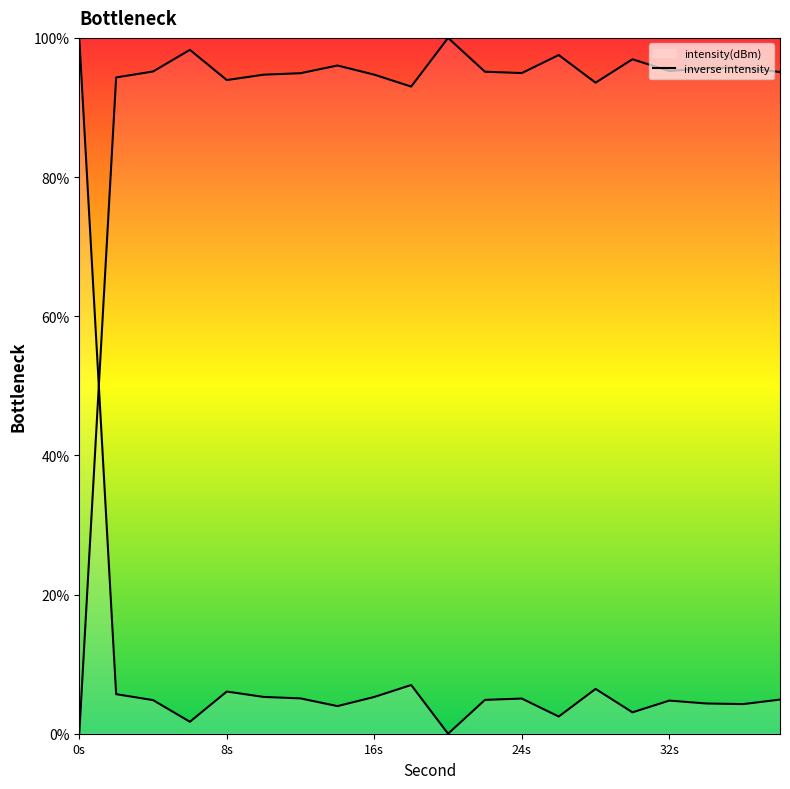

How many lines are shown in the chart?

1